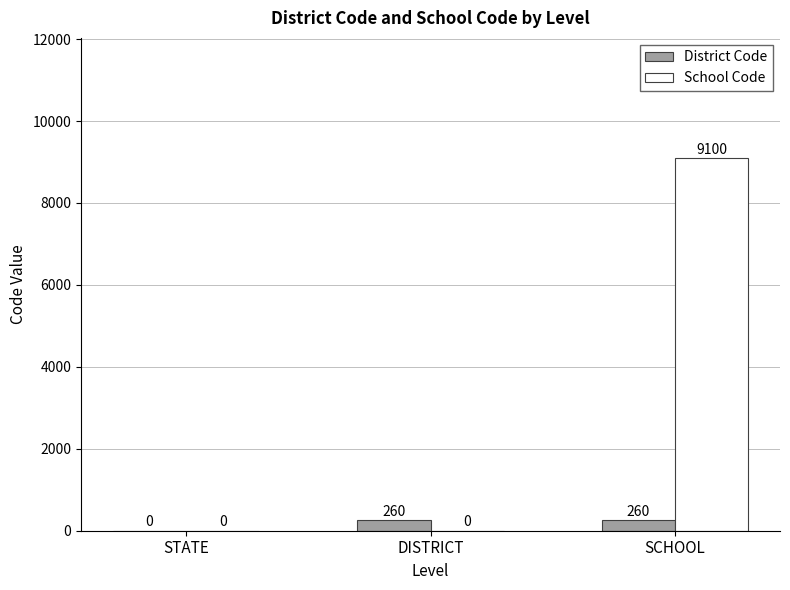

At which label is District Code closest to 130?

STATE